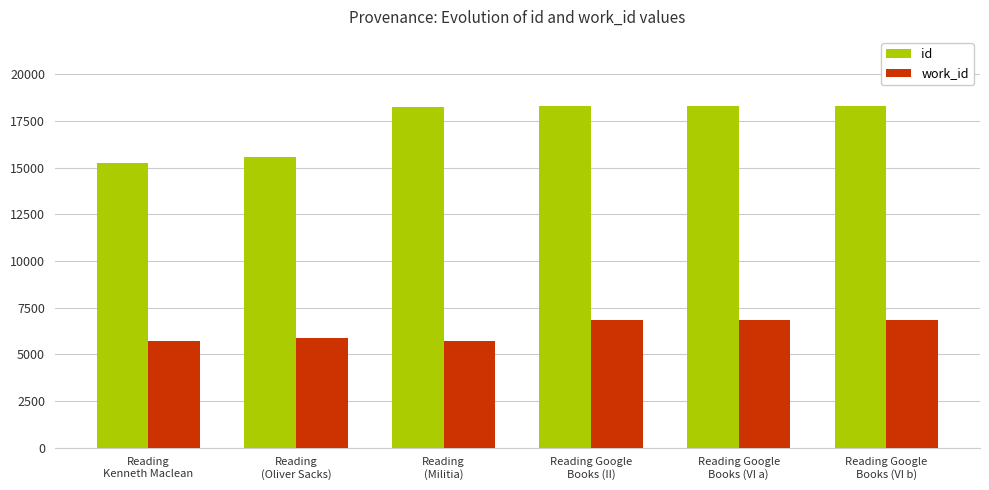

Which series has the largest total across all categories?

id